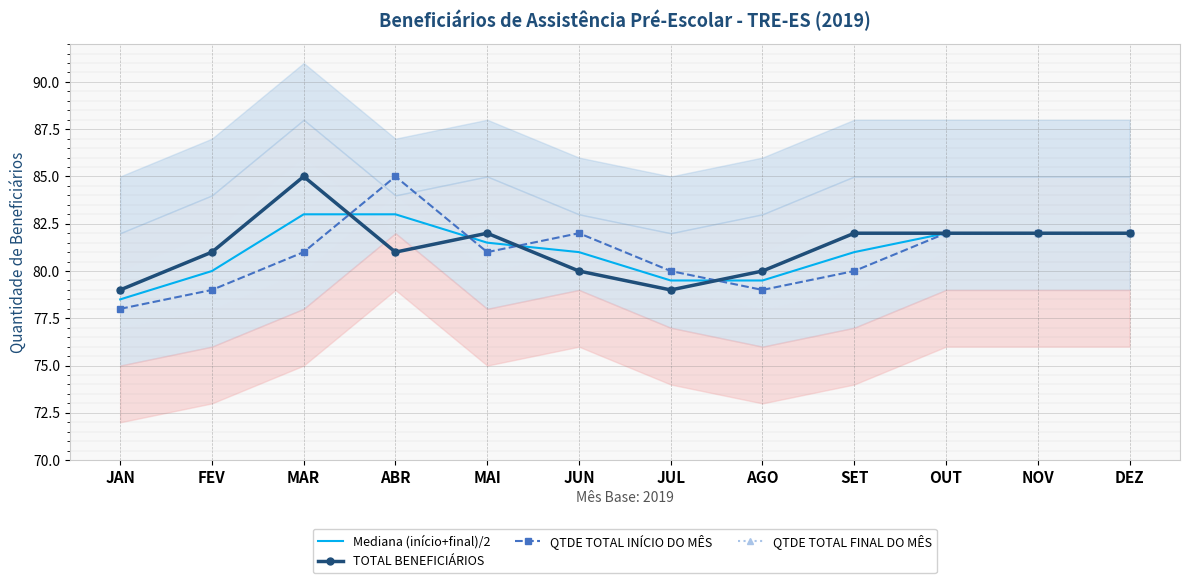

Where does the Mediana (início+final)/2 series first go above 81?

MAR